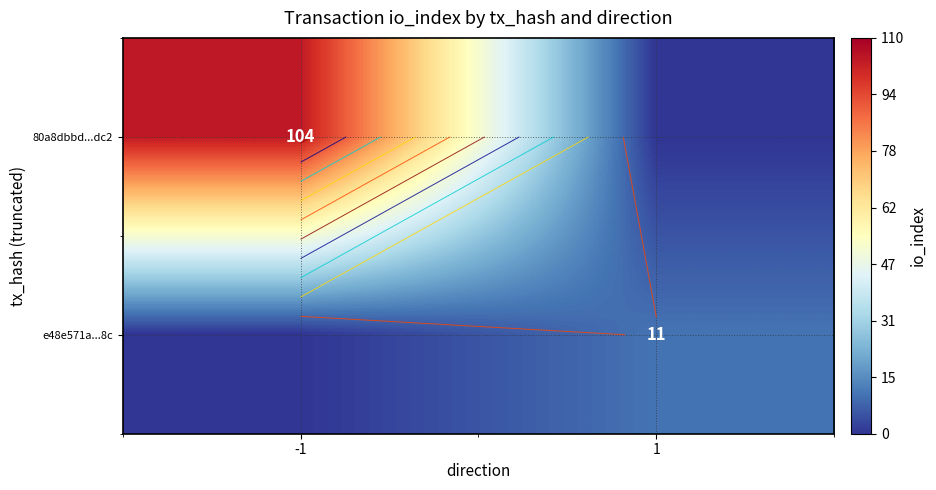

Which has a higher value, 1 or -1?

-1